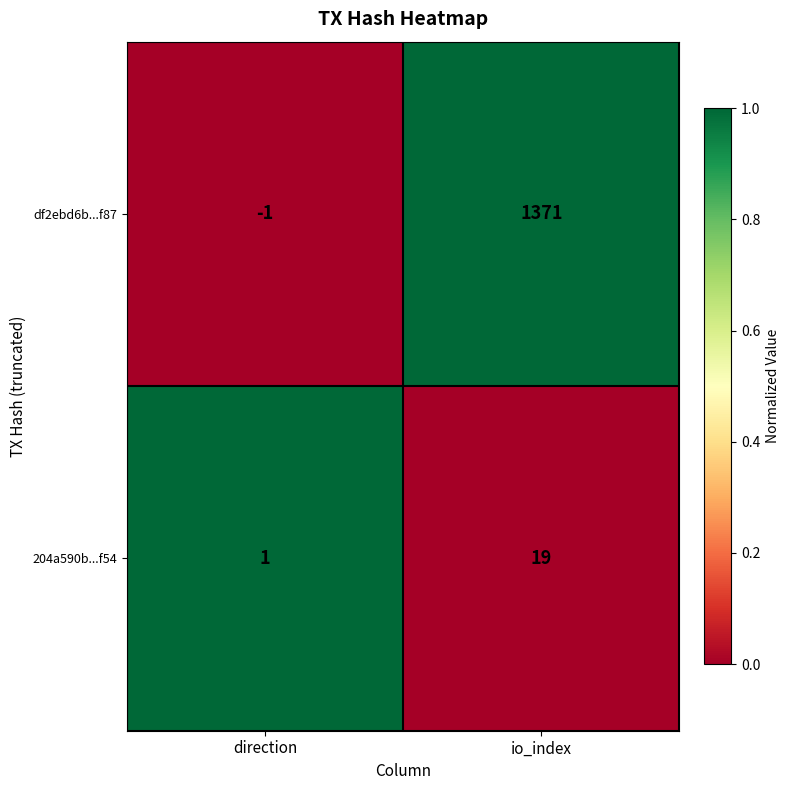

Where is df2ebd6b...f87 nearest to the value 685?

direction